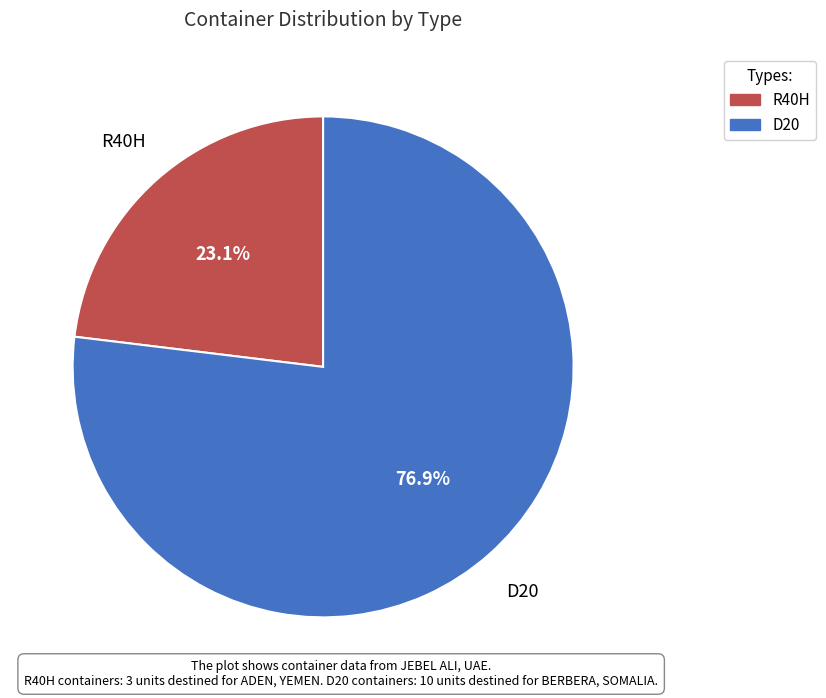

The R40H slice represents 12% of the pie. True or false?

False